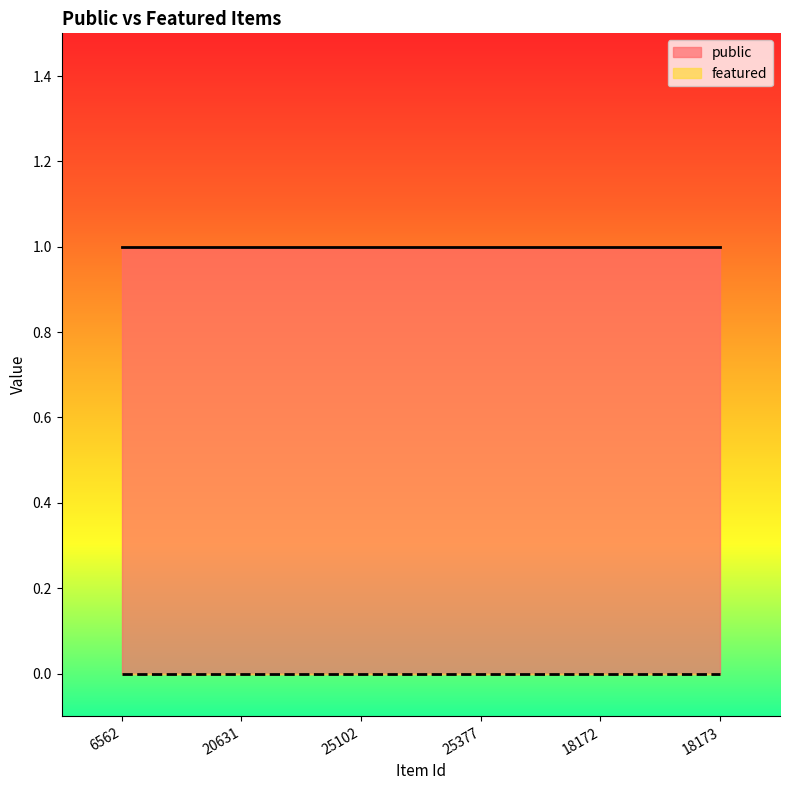

Reading left to right, transcribe all the data shown in this chart.

public: 6562=1	20631=1	25102=1	25377=1	18172=1	18173=1
featured: 6562=0	20631=0	25102=0	25377=0	18172=0	18173=0